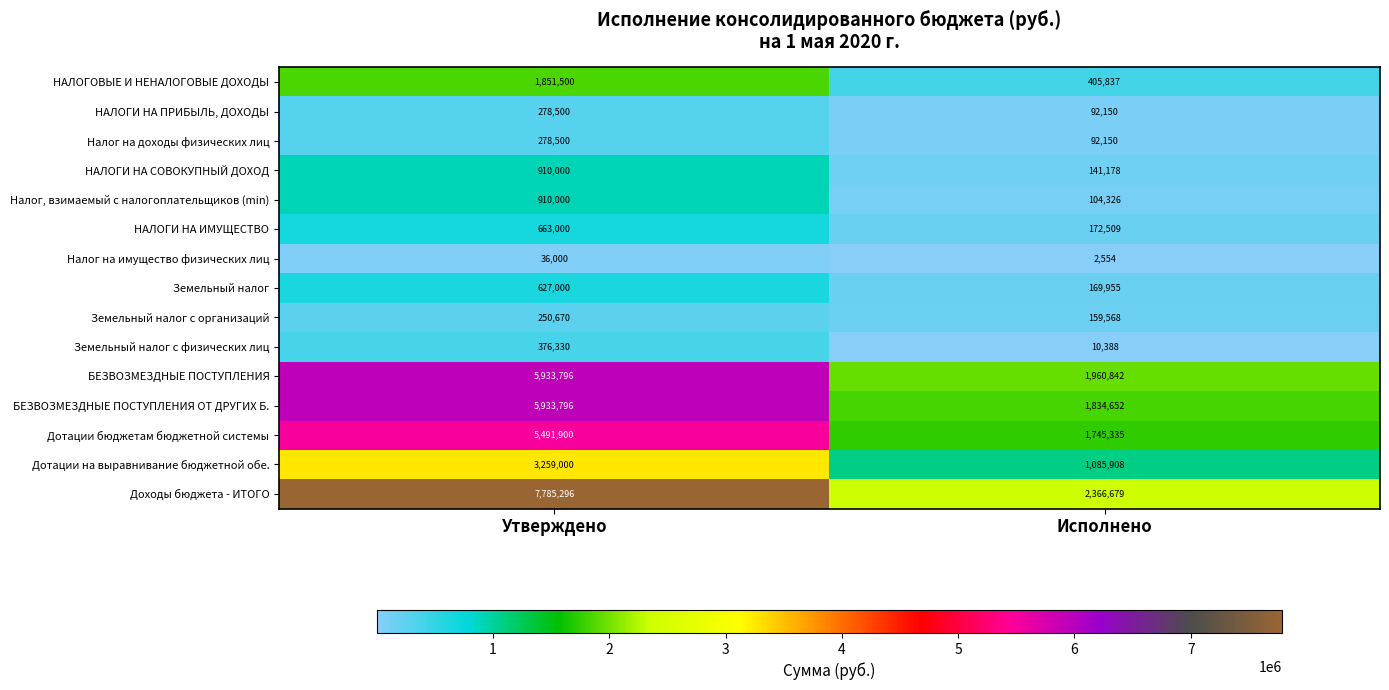

What is the highest value of the Дотации на выравнивание бюджетной обе. series?

3259000